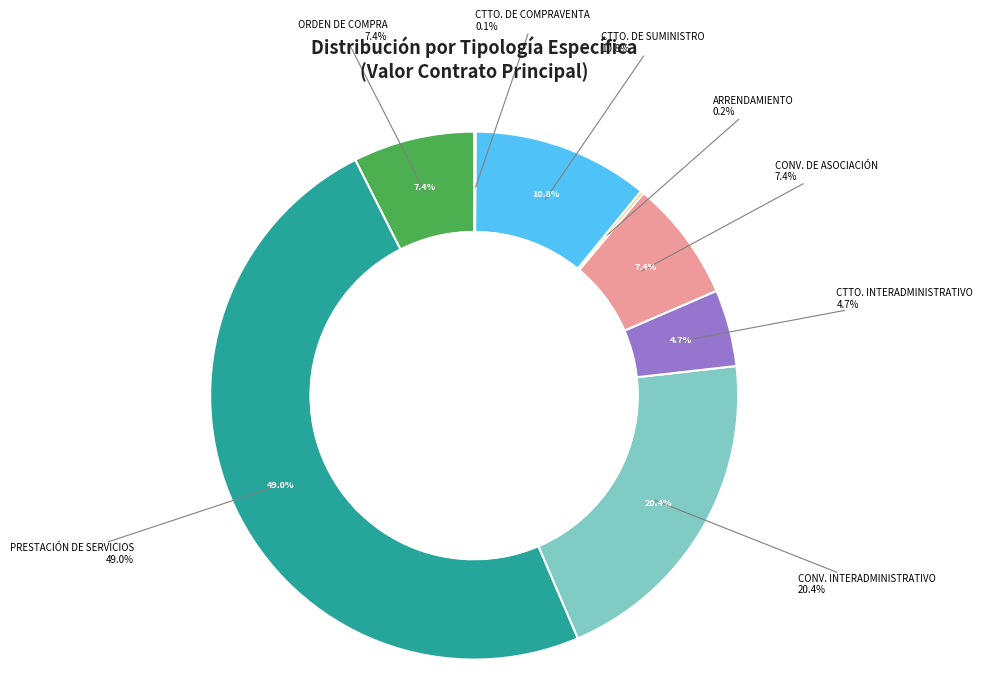

Is the sum of CONTRATO INTERADMINISTRATIVO and CONVENIO DE ASOCIACIÓN greater than half?

No